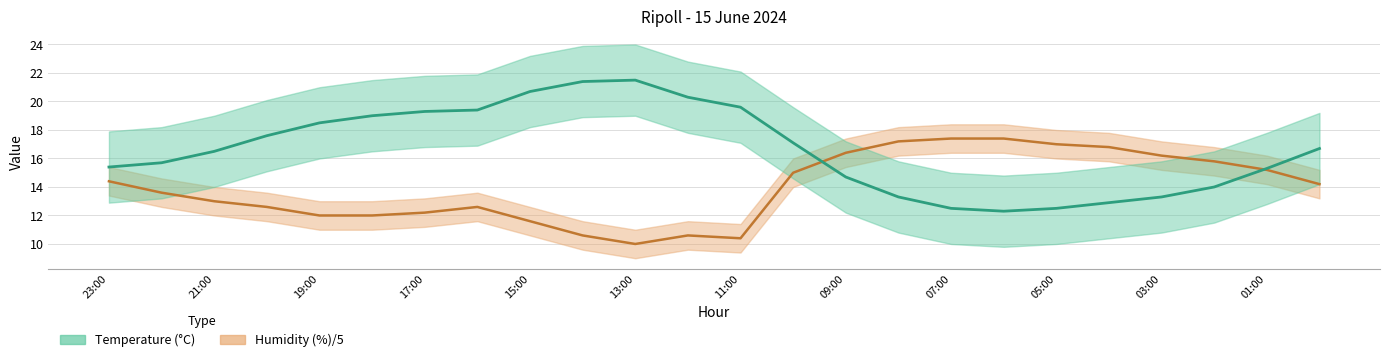

Reading right to left, transcribe all the data shown in this chart.

Temperature (C): 00:00=16.7	01:00=15.3	02:00=14.0	03:00=13.3	04:00=12.9	05:00=12.5	06:00=12.3	07:00=12.5	08:00=13.3	09:00=14.7	10:00=17.1	11:00=19.6	12:00=20.3	13:00=21.5	14:00=21.4	15:00=20.7	16:00=19.4	17:00=19.3	18:00=19.0	19:00=18.5	20:00=17.6	21:00=16.5	22:00=15.7	23:00=15.4
Humidity (%): 00:00=14.2	01:00=15.2	02:00=15.8	03:00=16.2	04:00=16.8	05:00=17.0	06:00=17.4	07:00=17.4	08:00=17.2	09:00=16.4	10:00=15.0	11:00=10.4	12:00=10.6	13:00=10.0	14:00=10.6	15:00=11.6	16:00=12.6	17:00=12.2	18:00=12.0	19:00=12.0	20:00=12.6	21:00=13.0	22:00=13.6	23:00=14.4